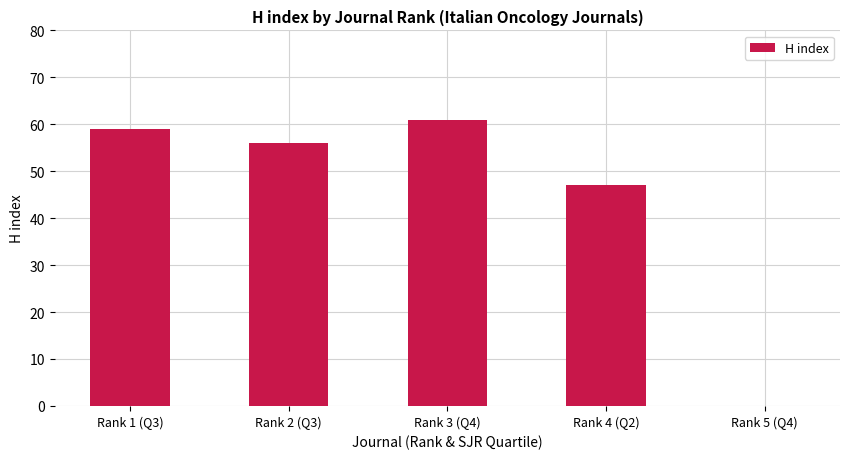

Are the bars grouped side by side (vs. stacked)?

No